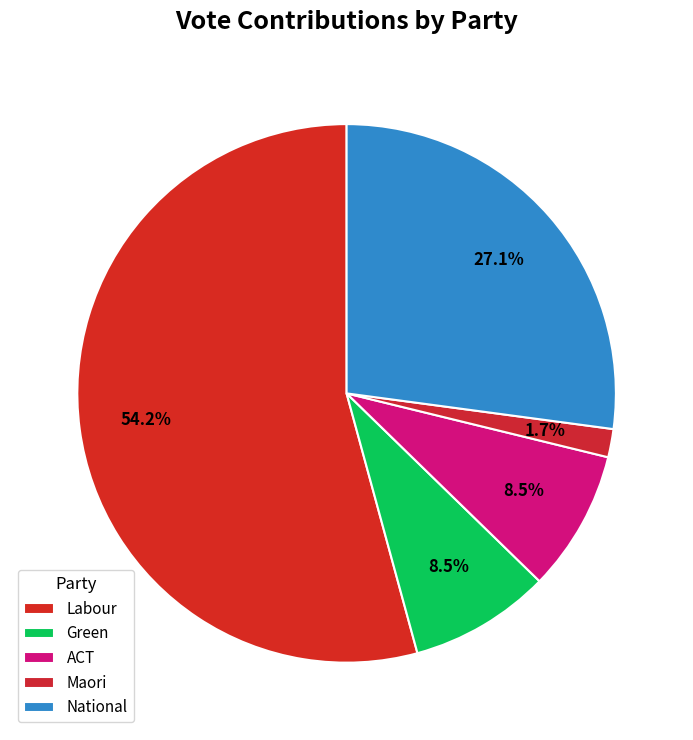

To the nearest percent, what is the difference between the largest and smallest slice percentages?

53%